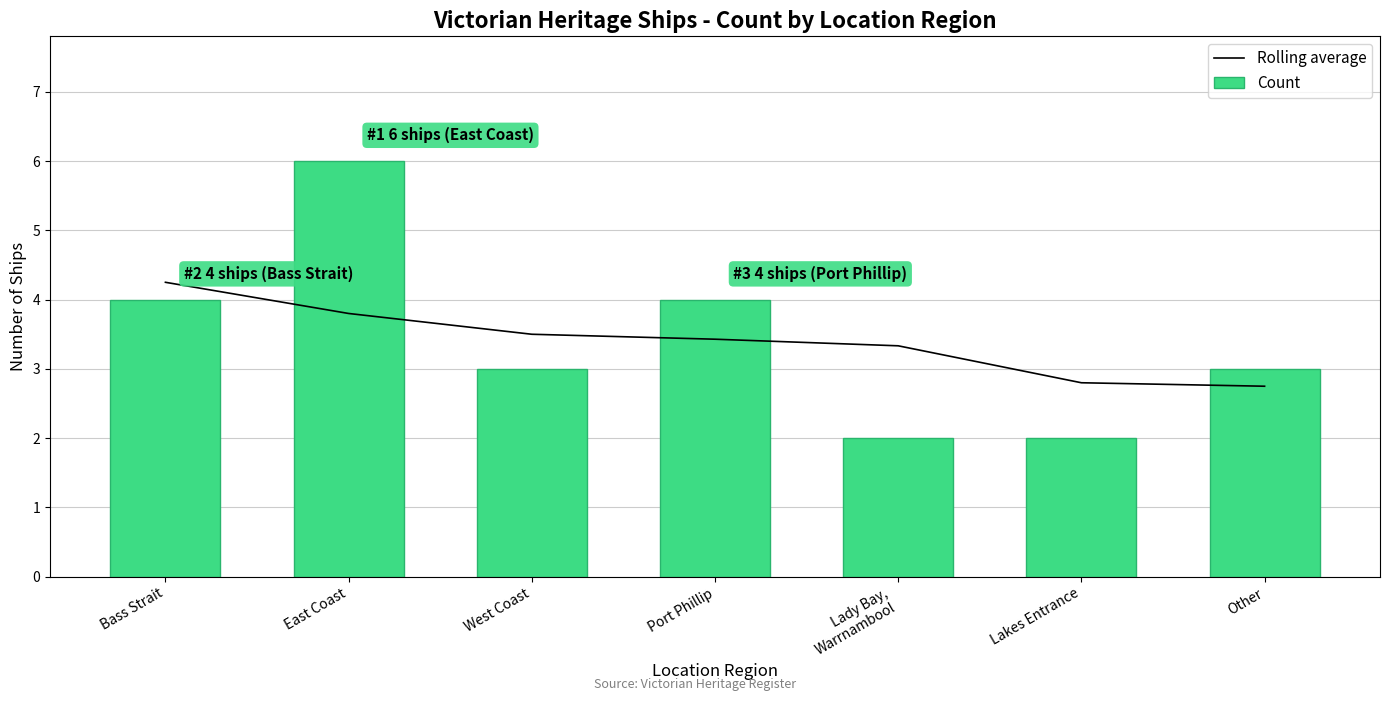

What is the label of the 6th bar from the left?

Lakes Entrance